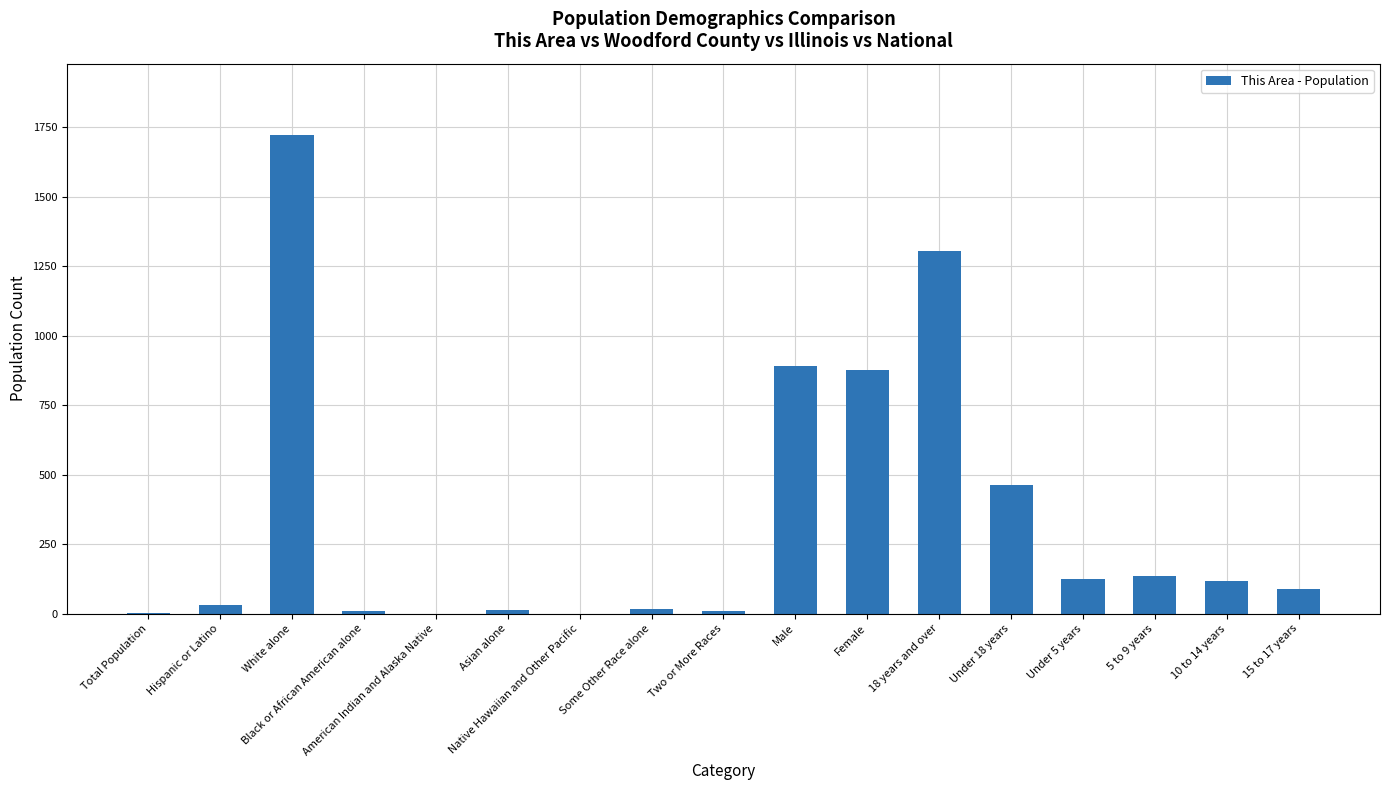

Count the number of data series in this chart.

1